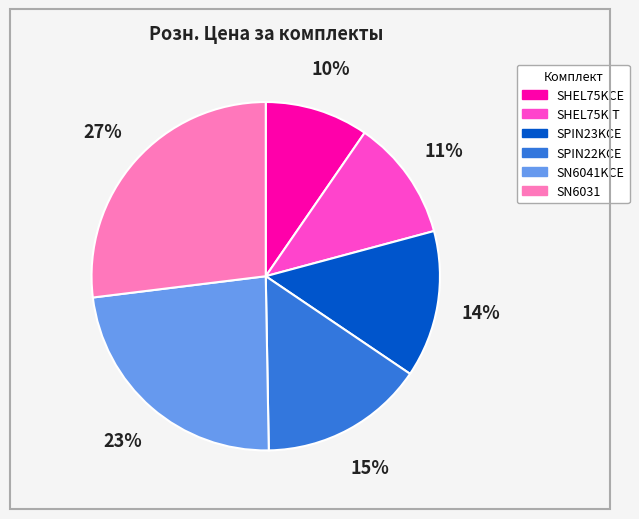

To the nearest percent, what is the combined percentage of SHEL75KCE and SN6031?

37%